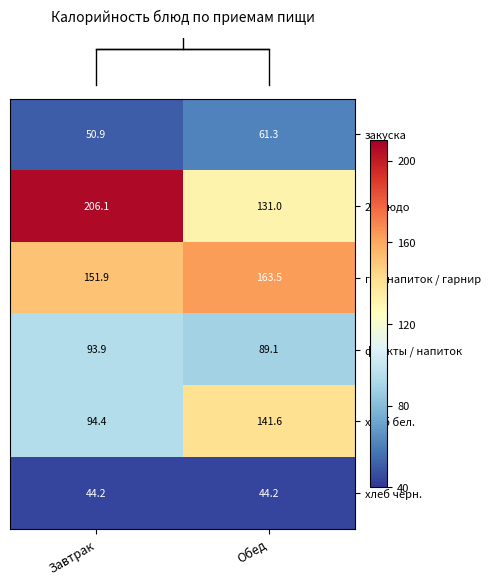

Which series has the largest total across all categories?

2 блюдо